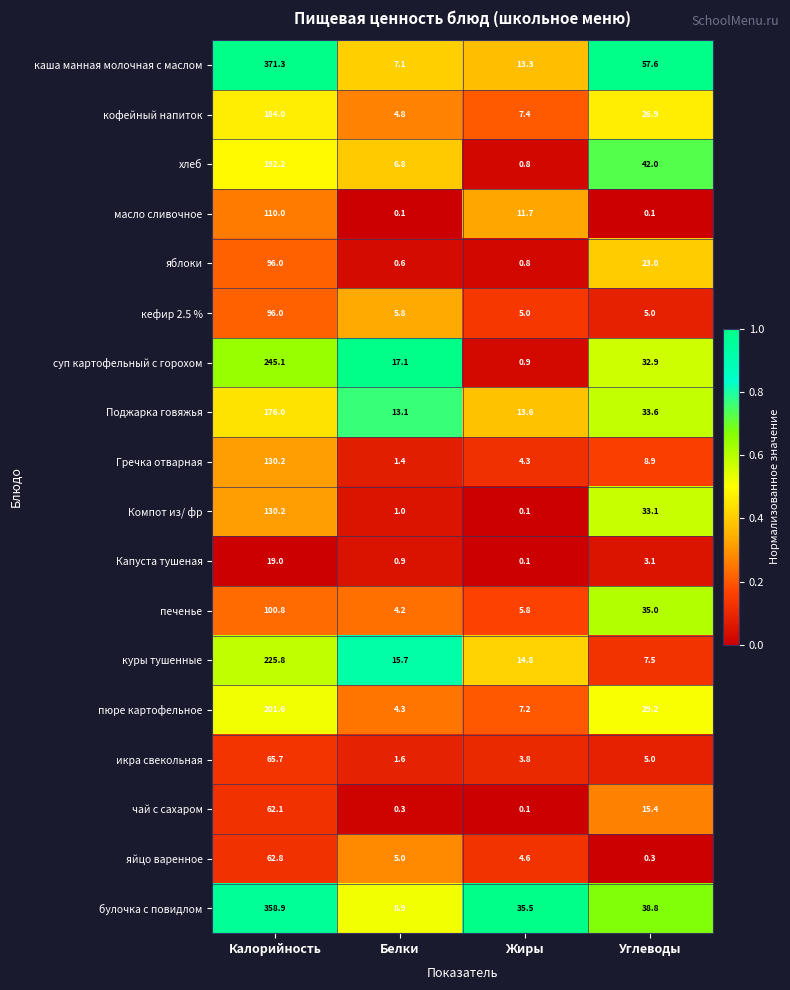

List the labels in order of яйцо варенное value, largest first.

Калорийность, Белки, Жиры, Углеводы